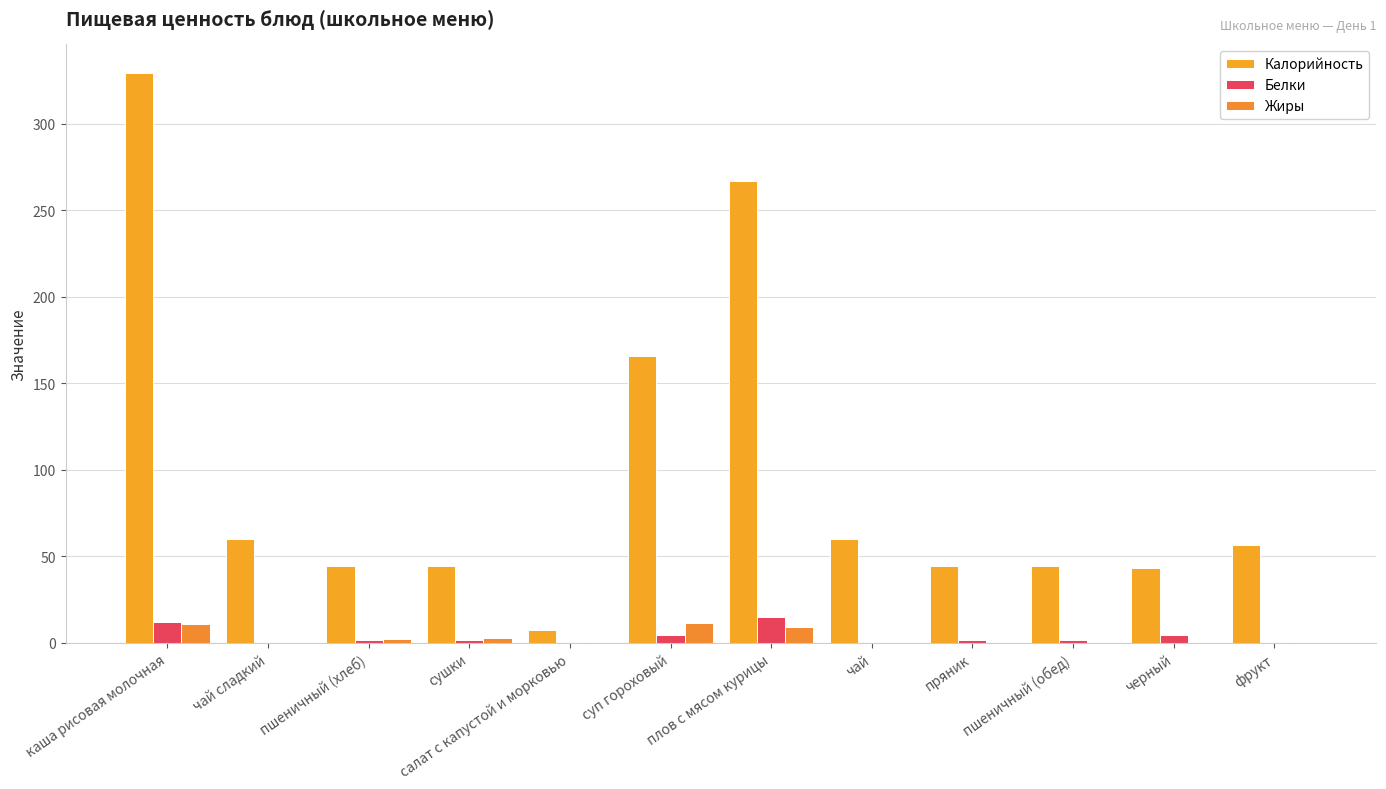

Are the bars grouped side by side (vs. stacked)?

Yes